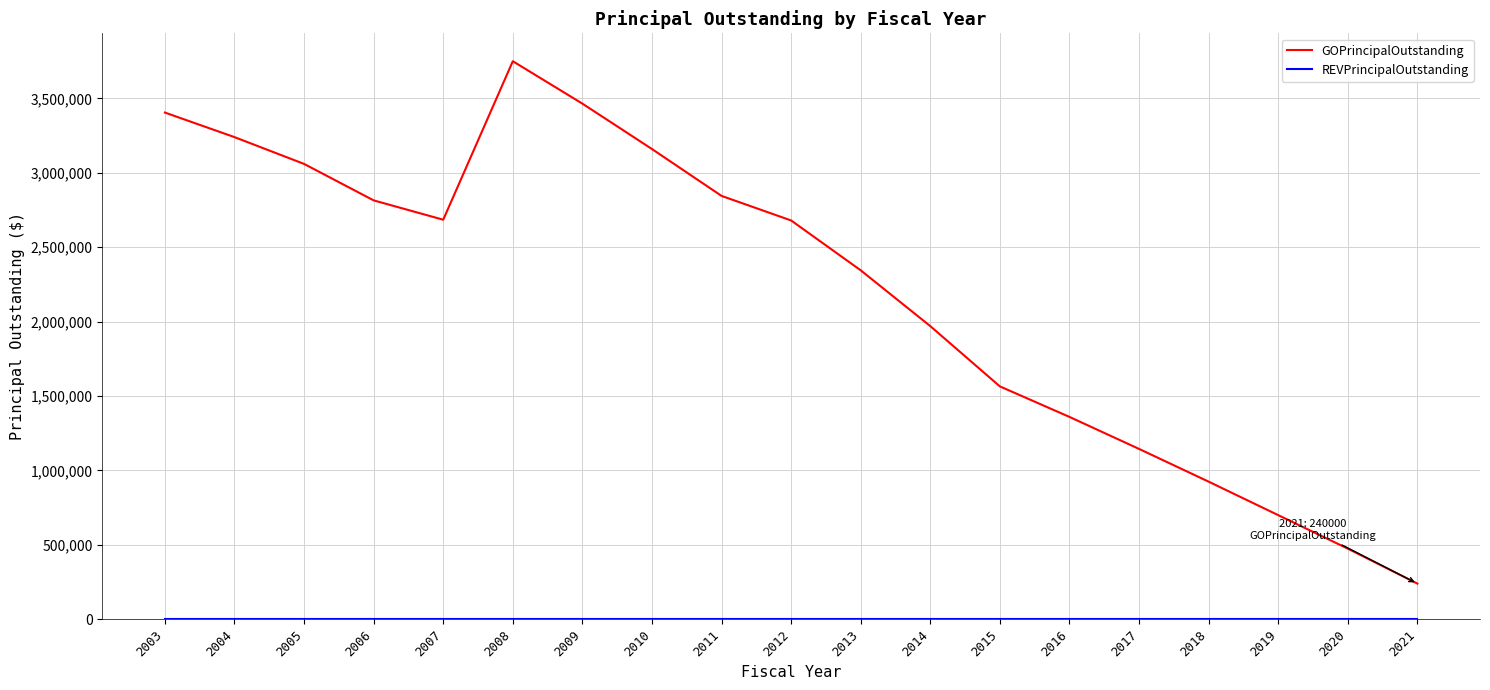

What is the difference between the maximum and minimum values in the GOPrincipalOutstanding series?

3510000